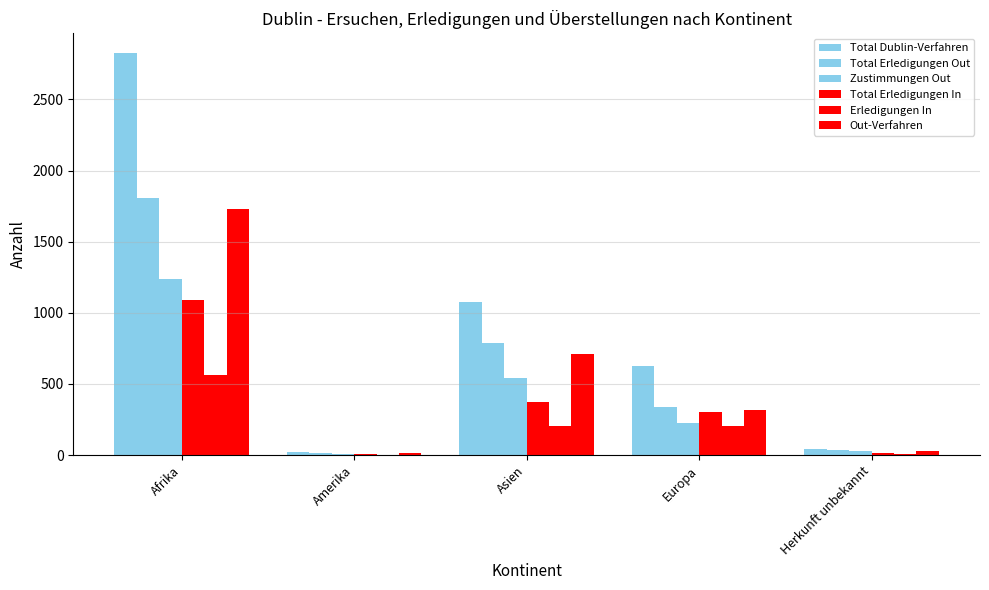

How many distinct data groups are displayed?

6